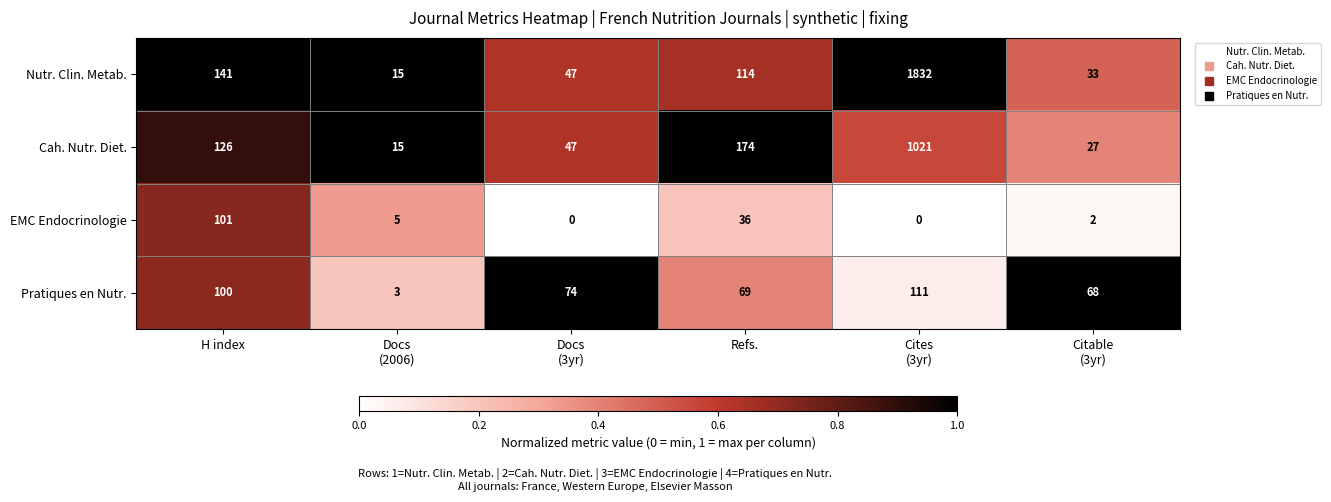

What is the difference between the maximum and minimum values in the Cah. Nutr. Diet. series?

1006